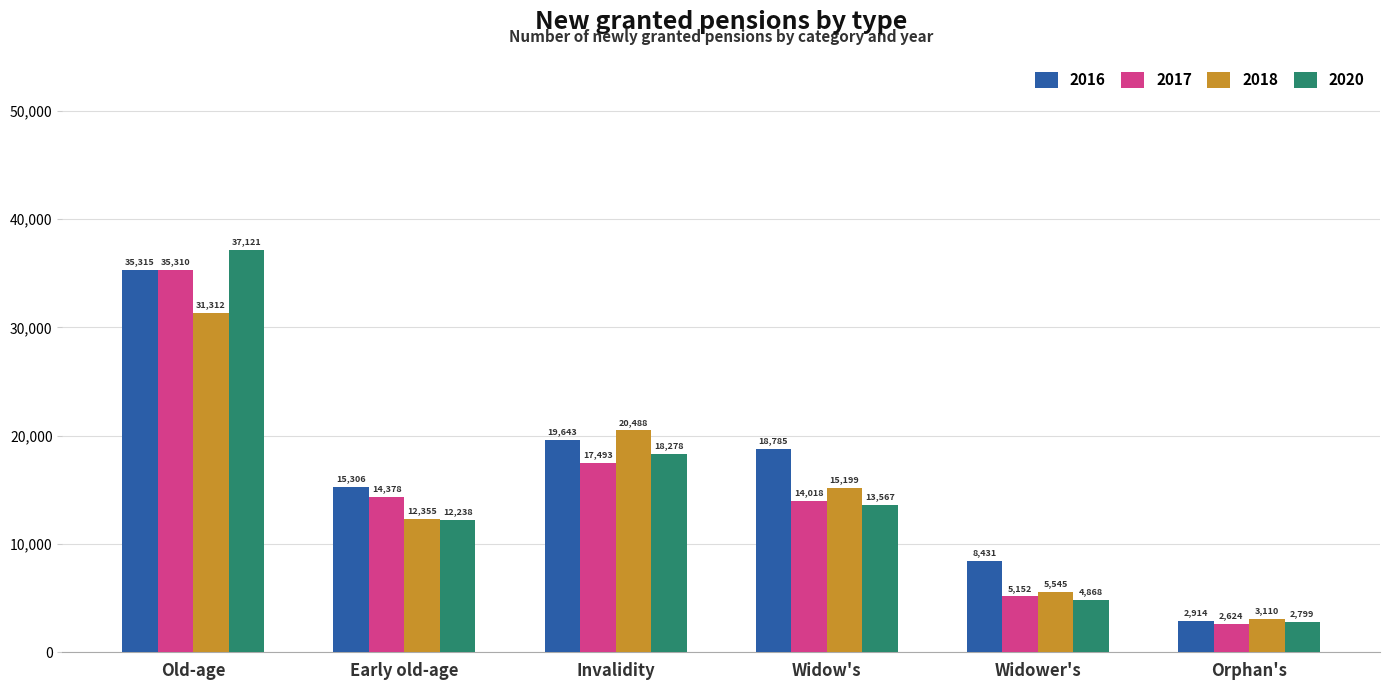

What is the spread (max minus min) of values at Old-age?

5809